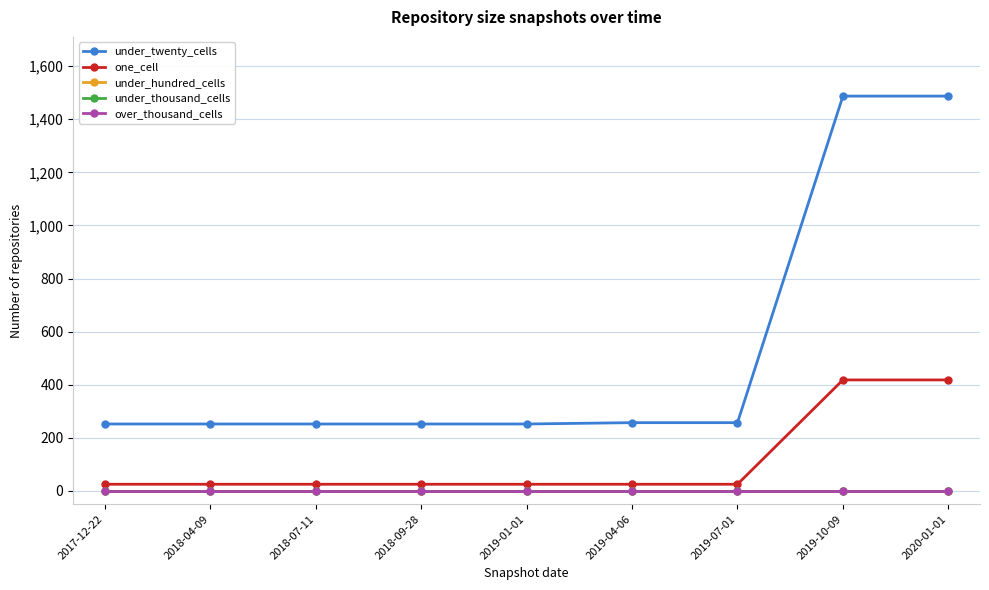

Is the value of under_thousand_cells at 2017-12-22 greater than the value of under_hundred_cells at 2020-01-01?

No